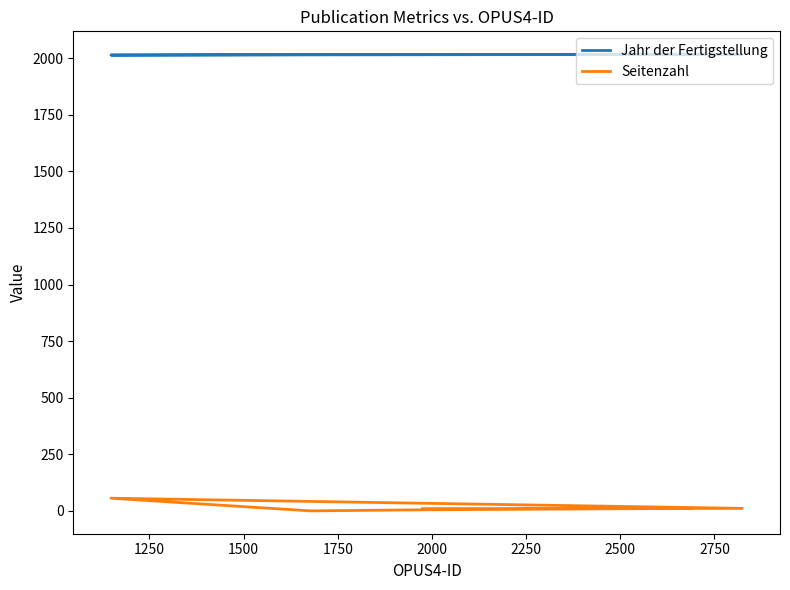

Does the chart display data point markers on the line(s)?

No